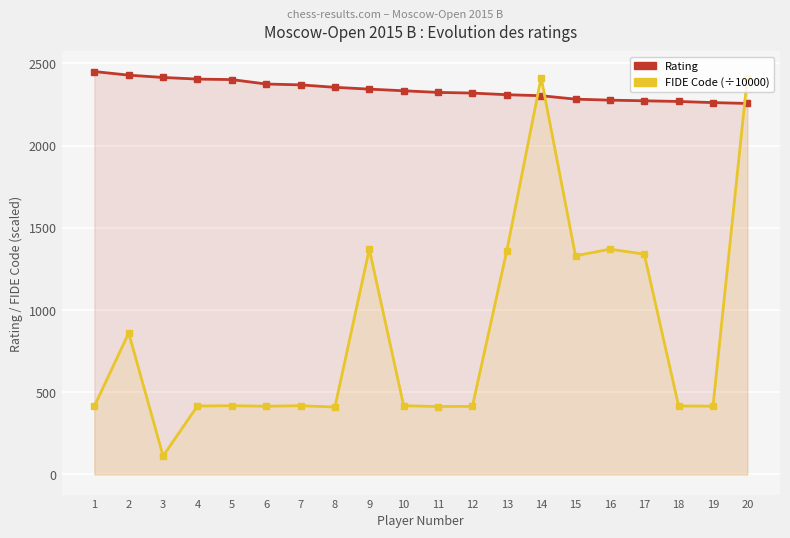

True or false: FIDE Code (÷10000) has more than 1 interior local peaks.

True